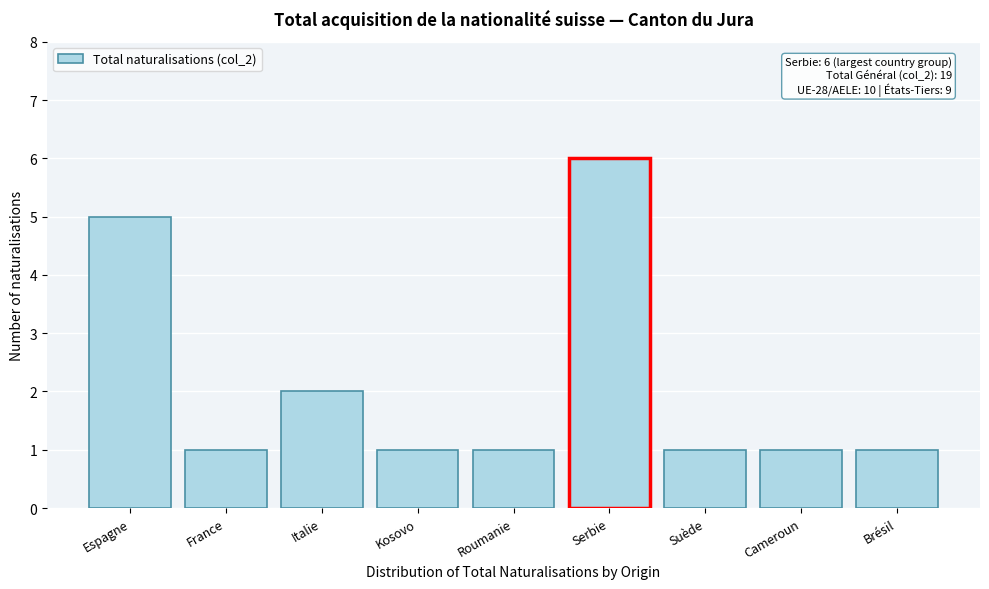

Reading left to right, extract all data points from this chart.

Espagne=5	France=1	Italie=2	Kosovo=1	Roumanie=1	Serbie=6	Suède=1	Cameroun=1	Brésil=1